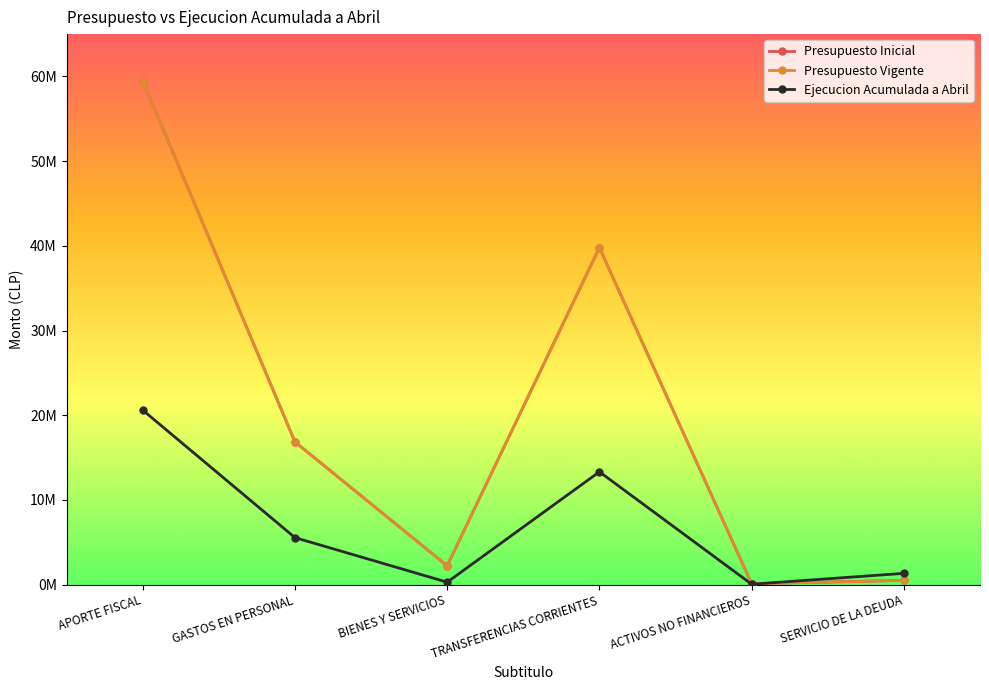

What is the spread (max minus min) of values at SERVICIO DE LA DEUDA?

829941